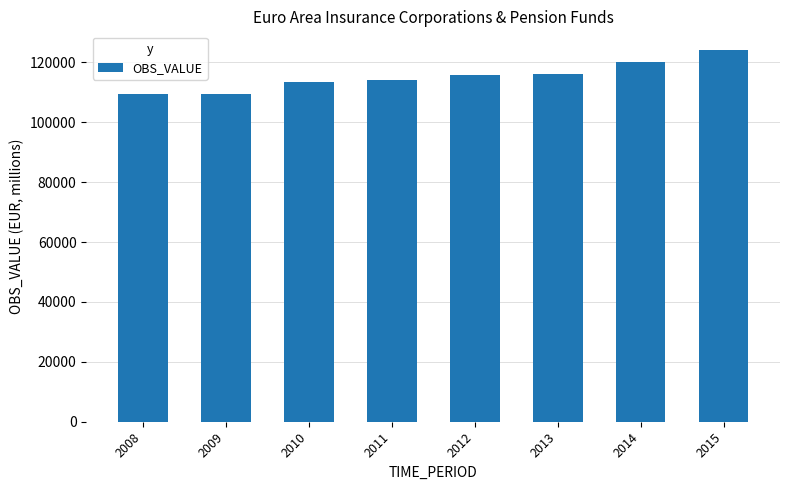

The value at 2009 is 109427.0. True or false?

True